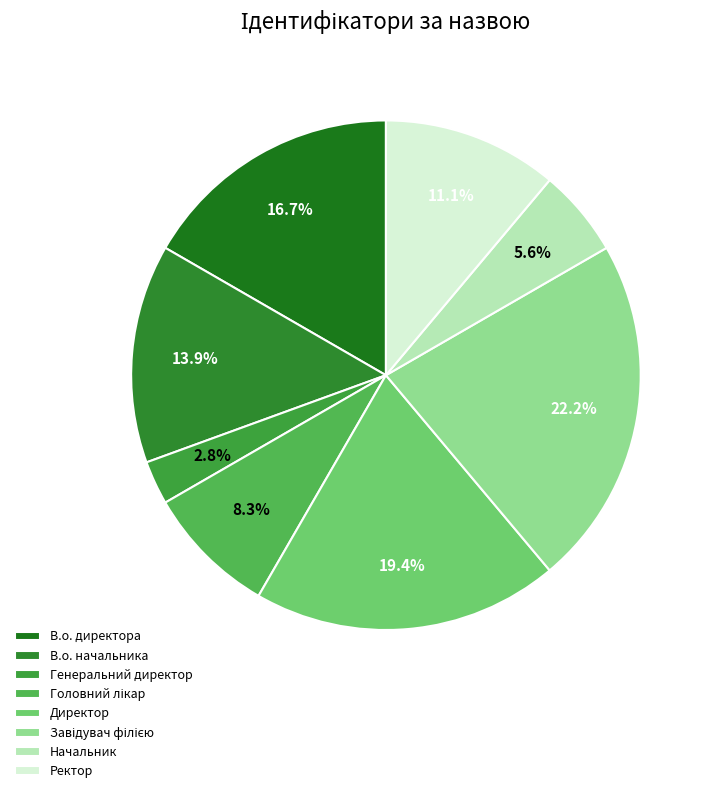

Is the sum of Генеральний директор and Ректор greater than half?

No